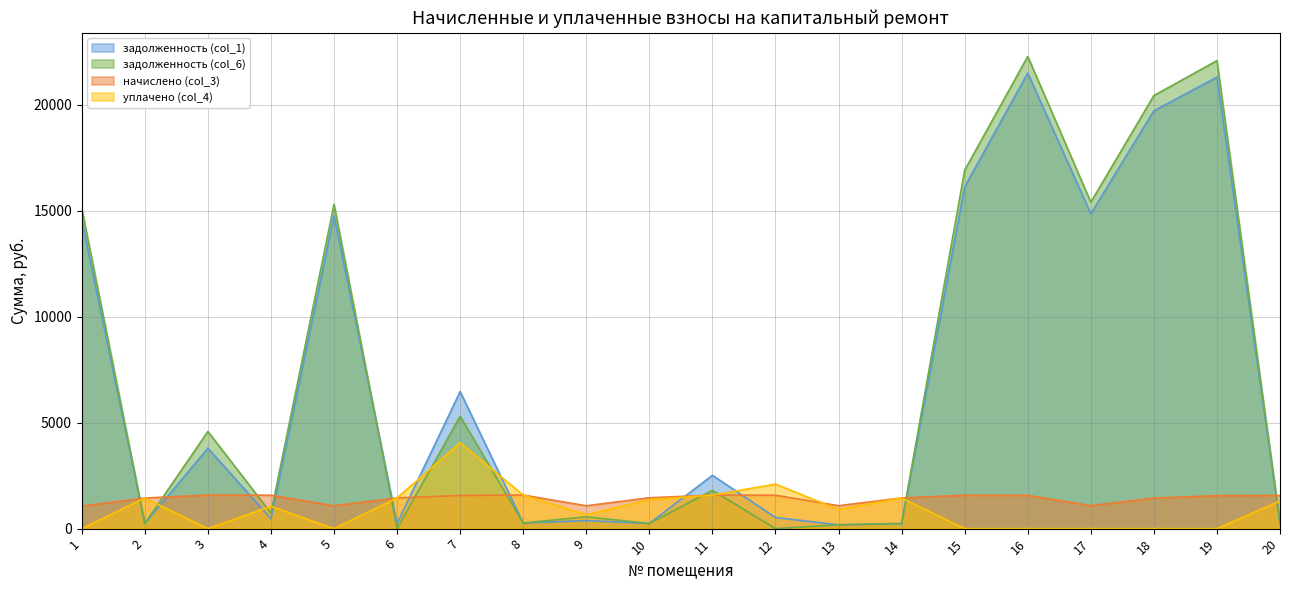

How many times do задолженность (col_1) and начислено (col_3) cross each other?

11